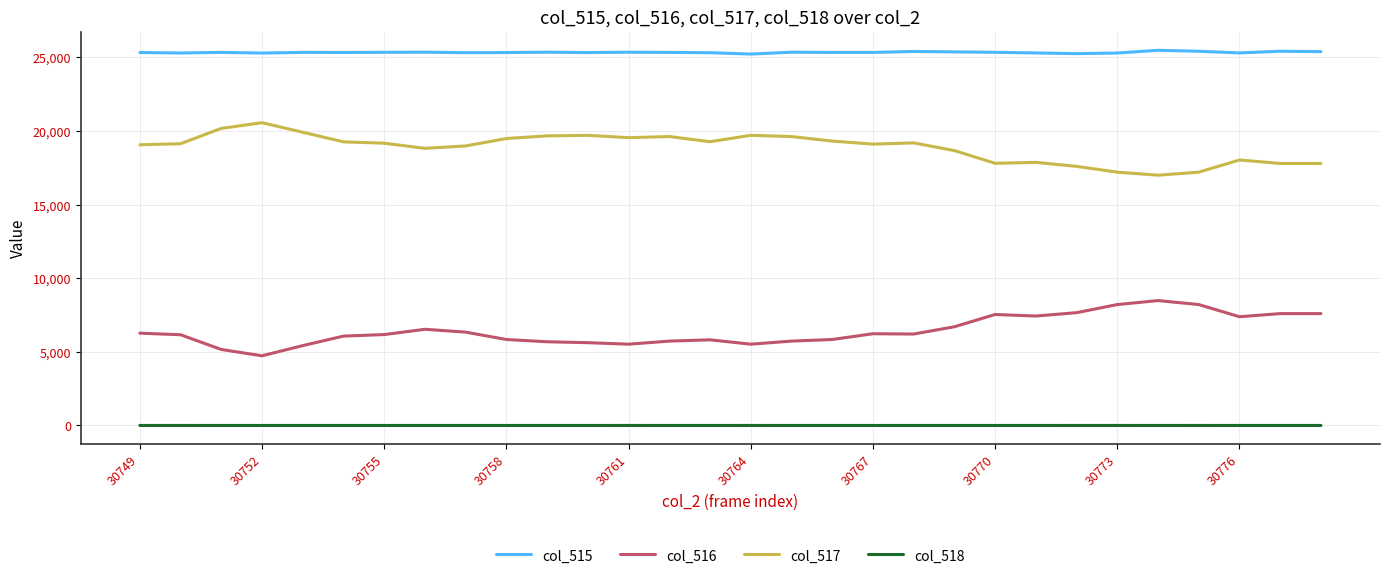

True or false: col_516 and col_517 cross at least once.

False